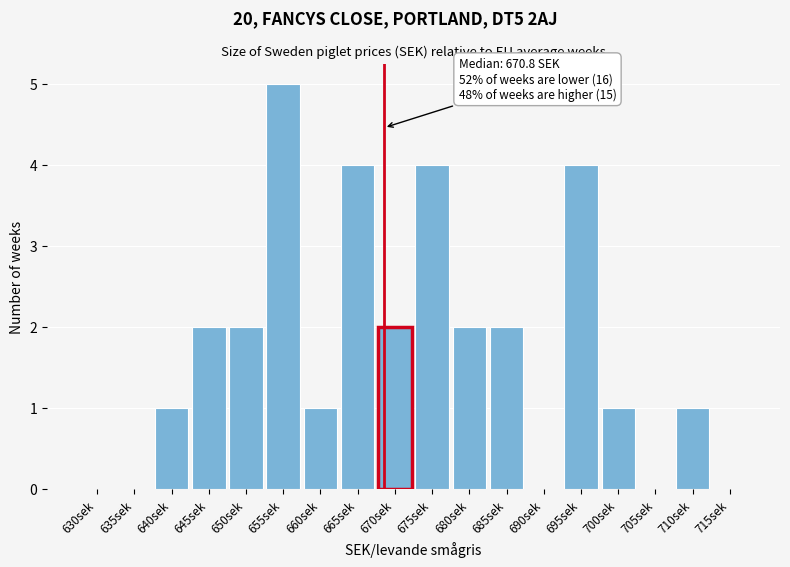

Reading left to right, transcribe all the data shown in this chart.

630sek=0	635sek=0	640sek=1	645sek=2	650sek=2	655sek=5	660sek=1	665sek=4	670sek=2	675sek=4	680sek=2	685sek=2	690sek=0	695sek=4	700sek=1	705sek=0	710sek=1	715sek=0